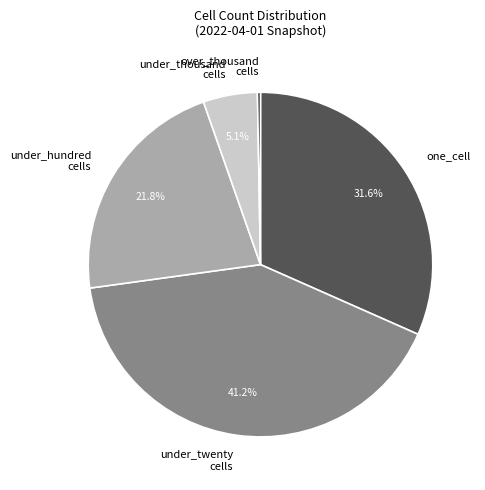

How many slices are in this pie chart?

5